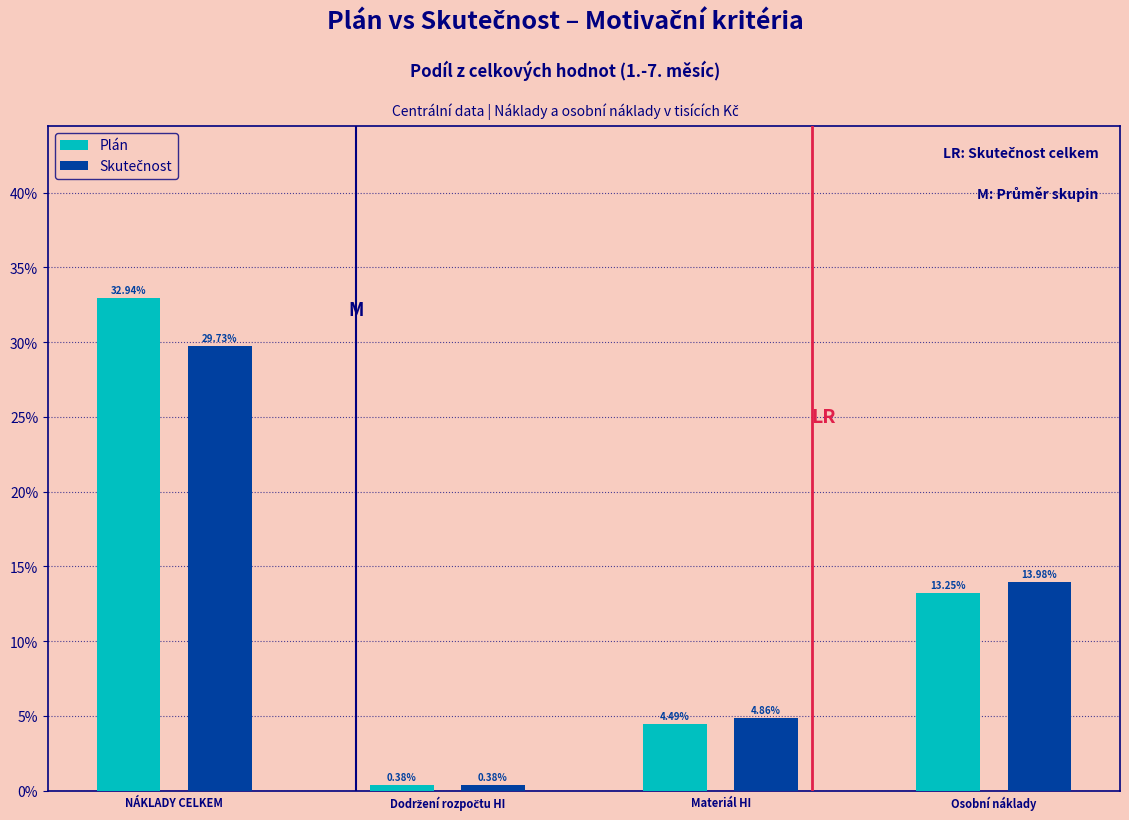

Which label corresponds to the largest value in the chart?

NÁKLADY CELKEM